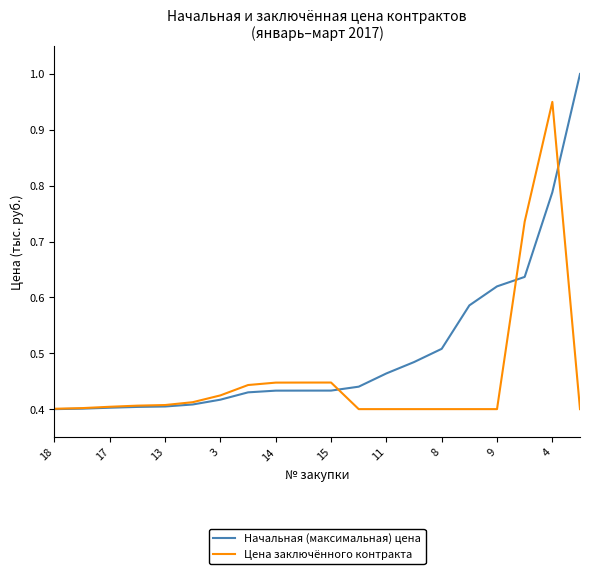

How many lines are shown in the chart?

2